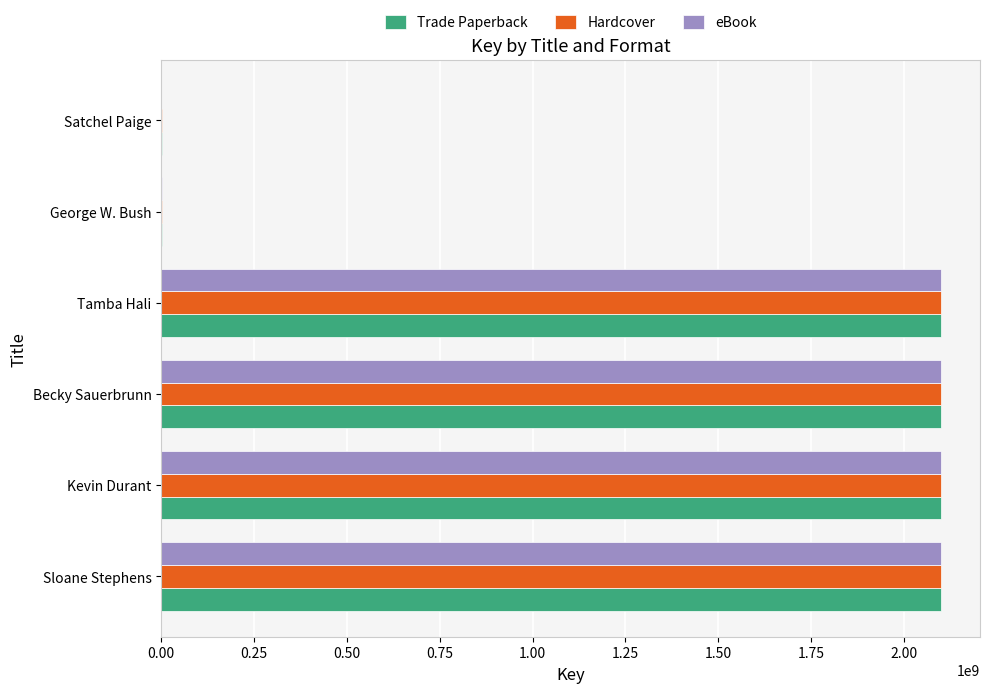

Is the value of Trade Paperback at Becky Sauerbrunn greater than the value of eBook at Satchel Paige?

Yes